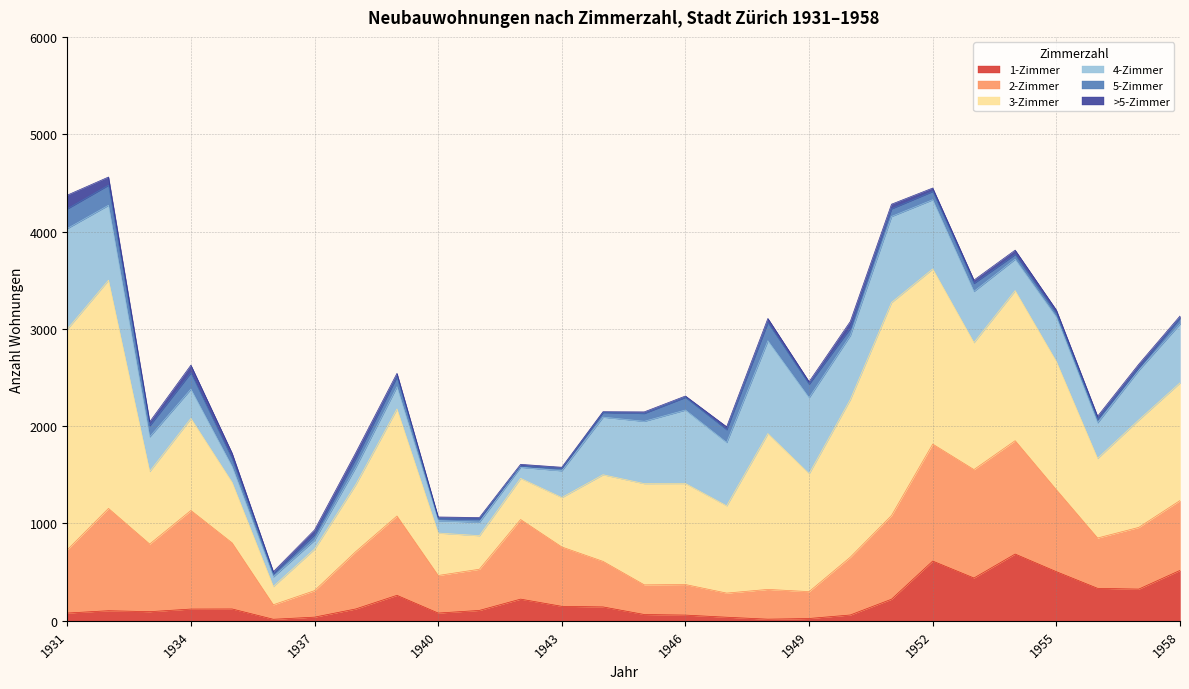

The value of 4-Zimmer at 1944 is 945. True or false?

False